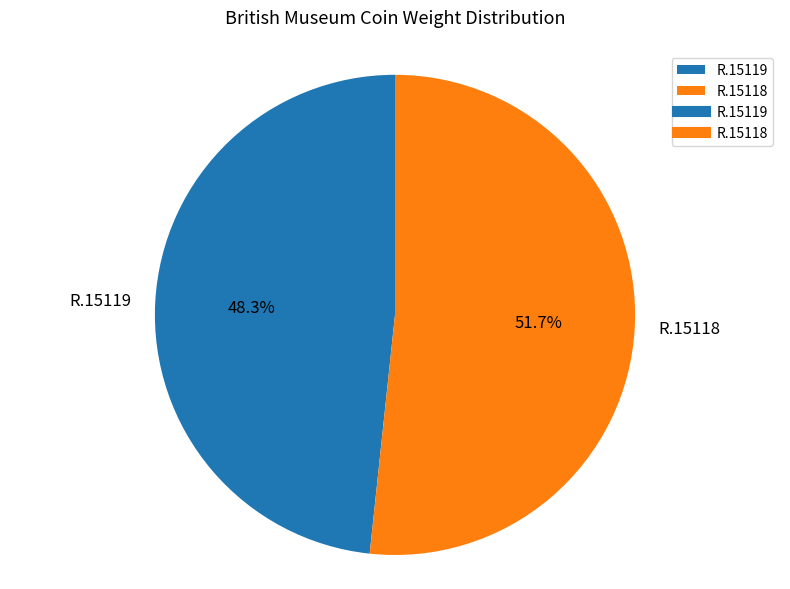

To the nearest percent, what is the average slice percentage?

50%